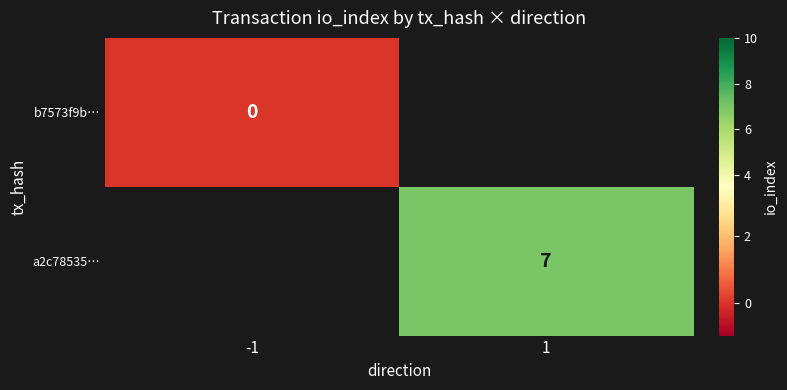

What is the greatest value displayed?

7.0